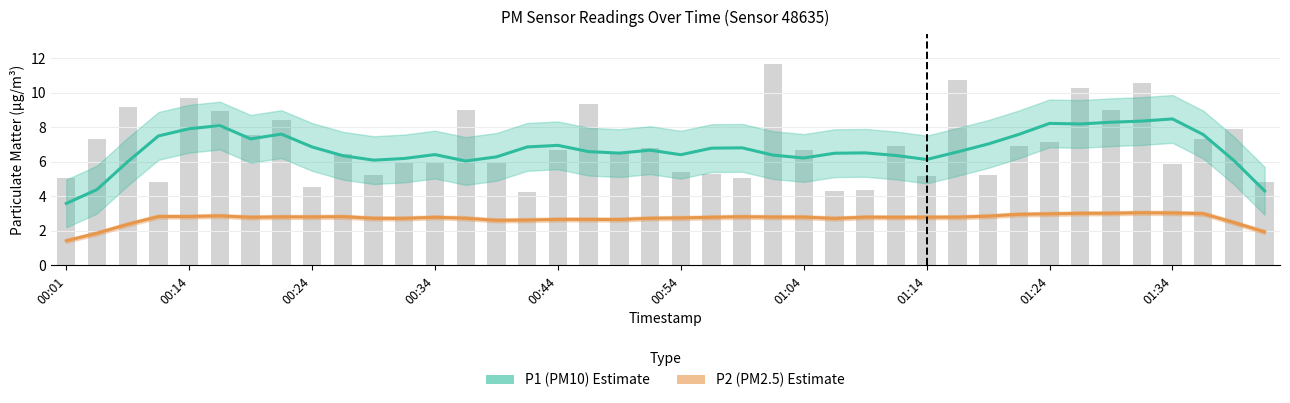

Are the bars grouped side by side (vs. stacked)?

No